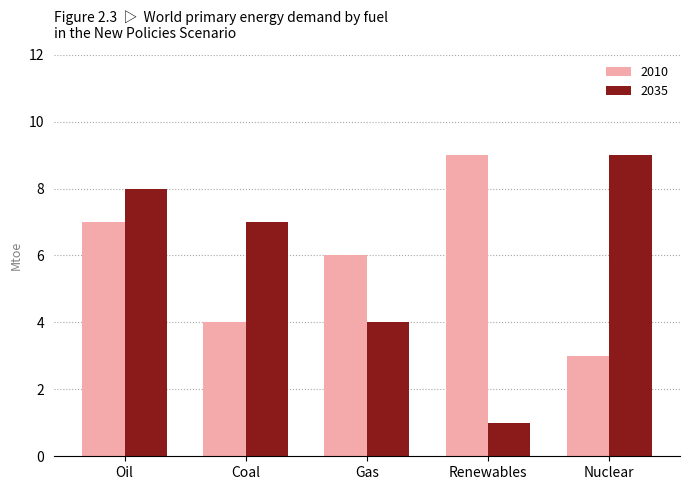

The value of 2035 at Gas is 4. True or false?

True